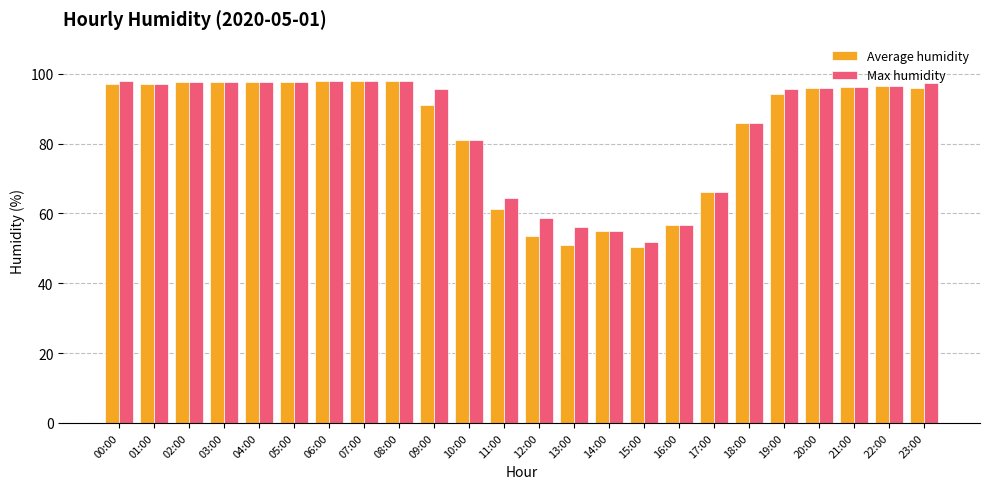

What is the difference between the maximum and second lowest values in the Max humidity series?

43.1